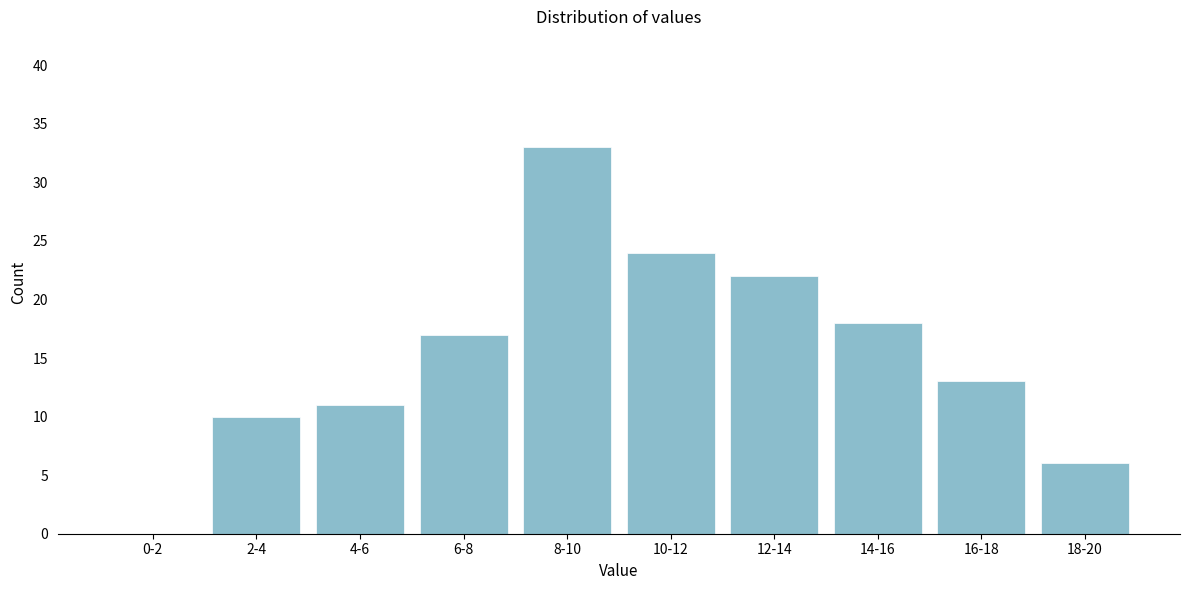

Reading left to right, extract all data points from this chart.

0-2=0	2-4=10	4-6=11	6-8=17	8-10=33	10-12=24	12-14=22	14-16=18	16-18=13	18-20=6